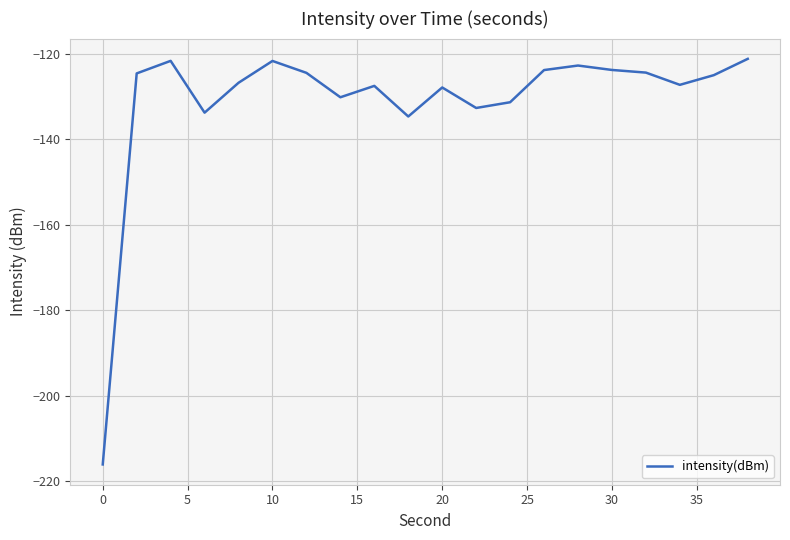

How many lines are shown in the chart?

1